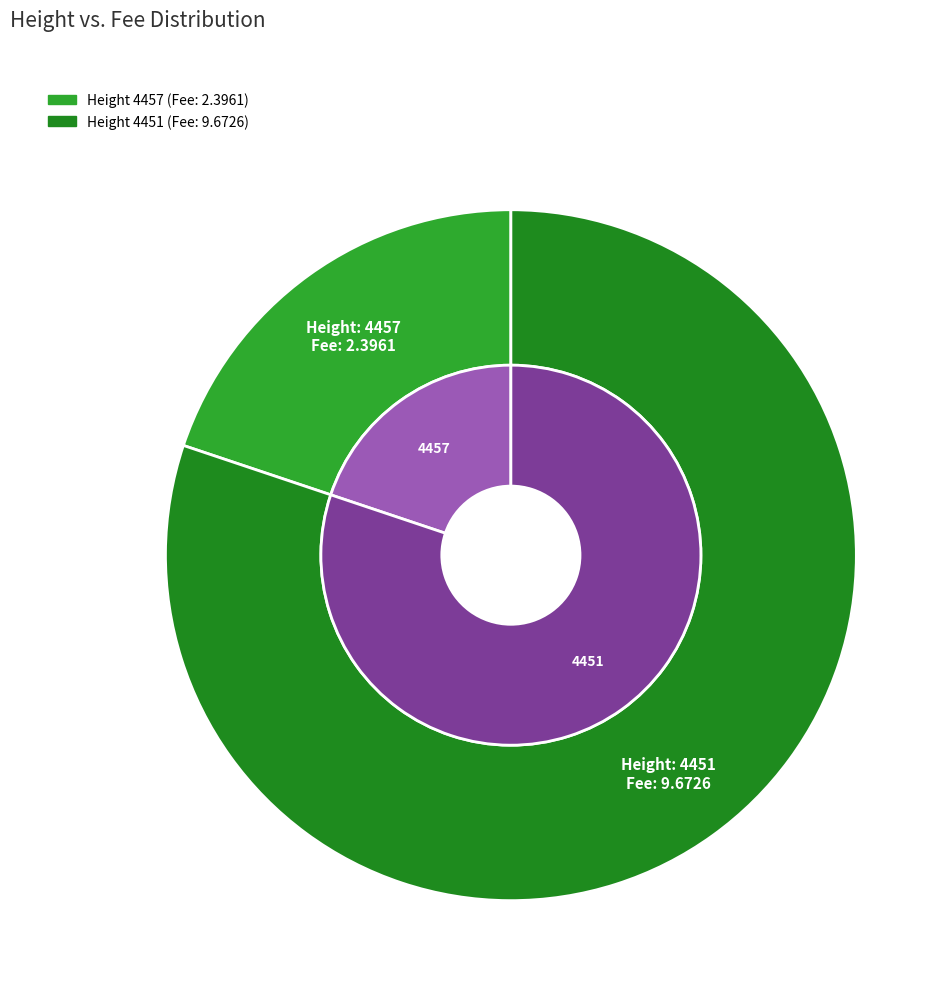

To the nearest percent, what portion does 4451 represent?

80%